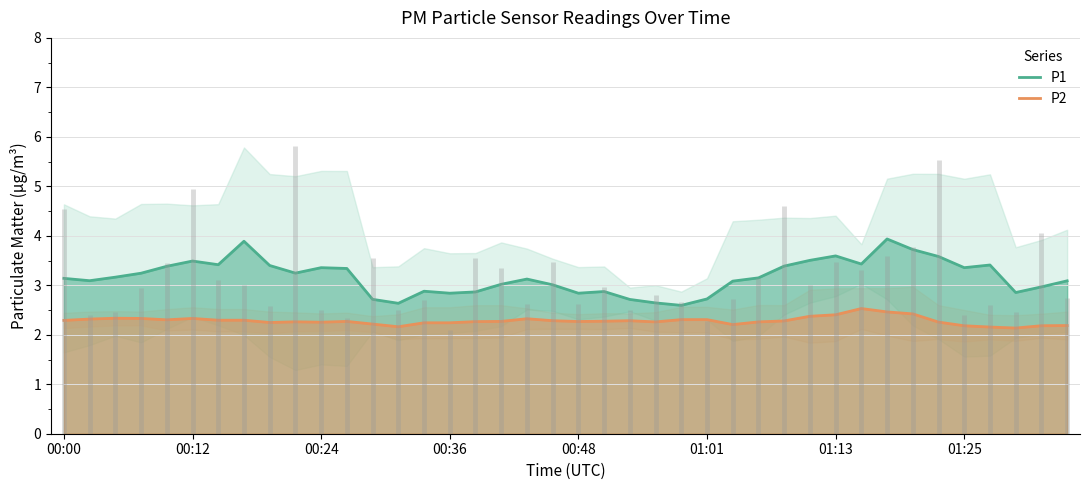

Which series has the widest spread of values?

P1